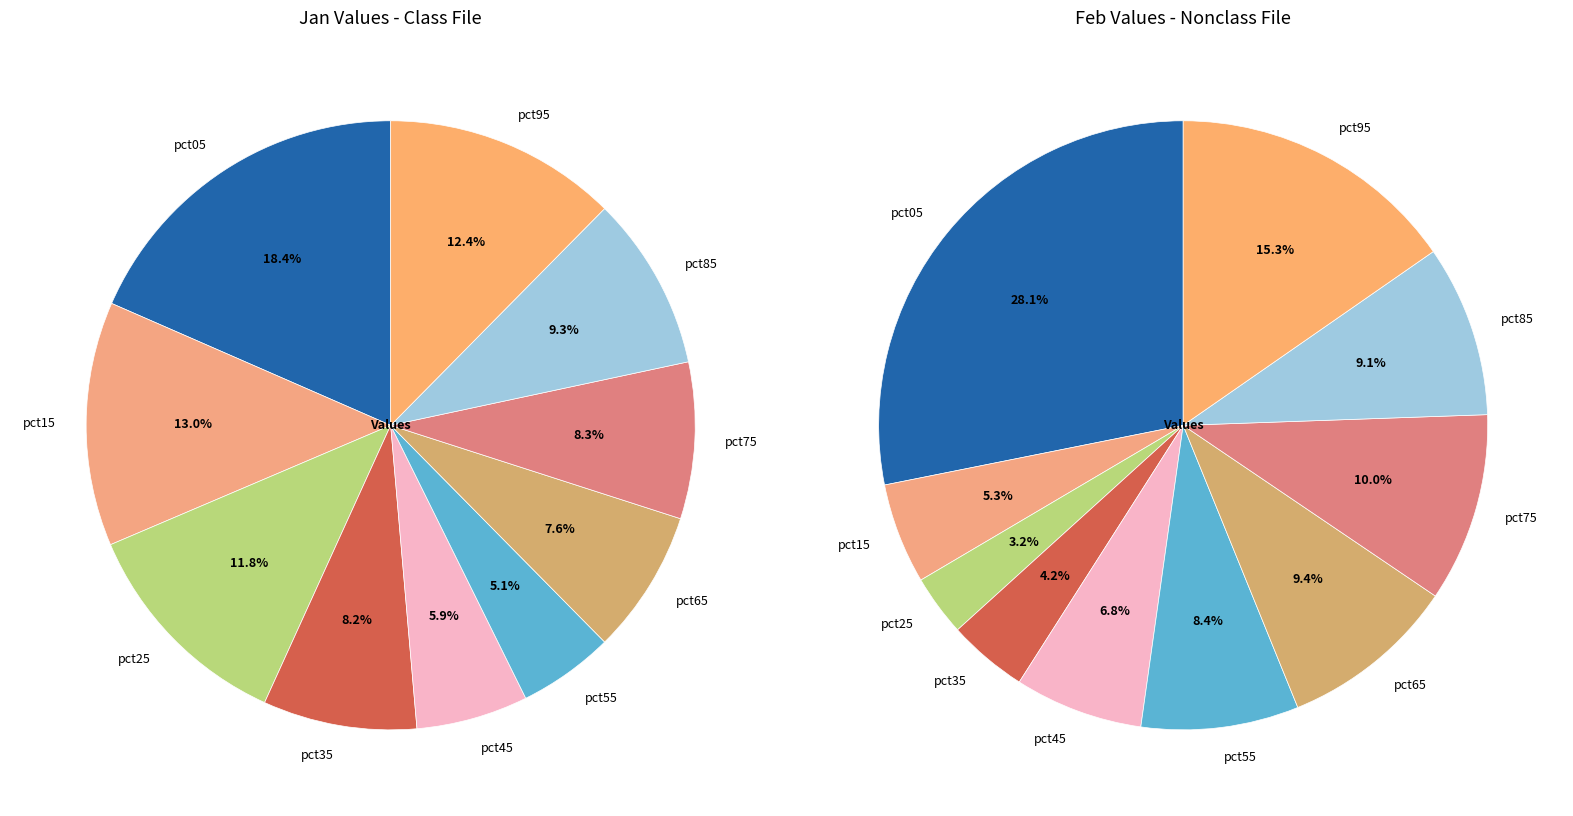

Is there any slice that represents more than half of the pie?

No